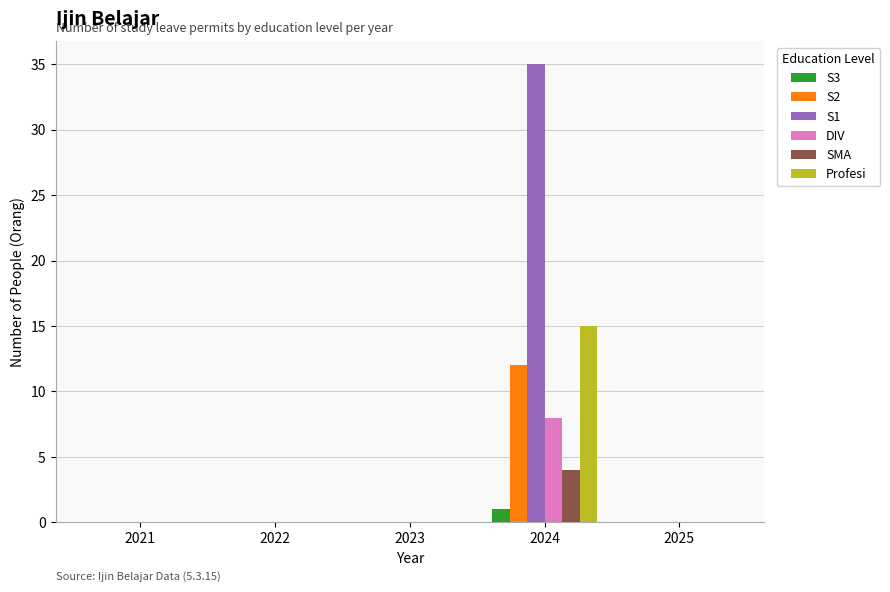

What is the sum of all SMA values?

4